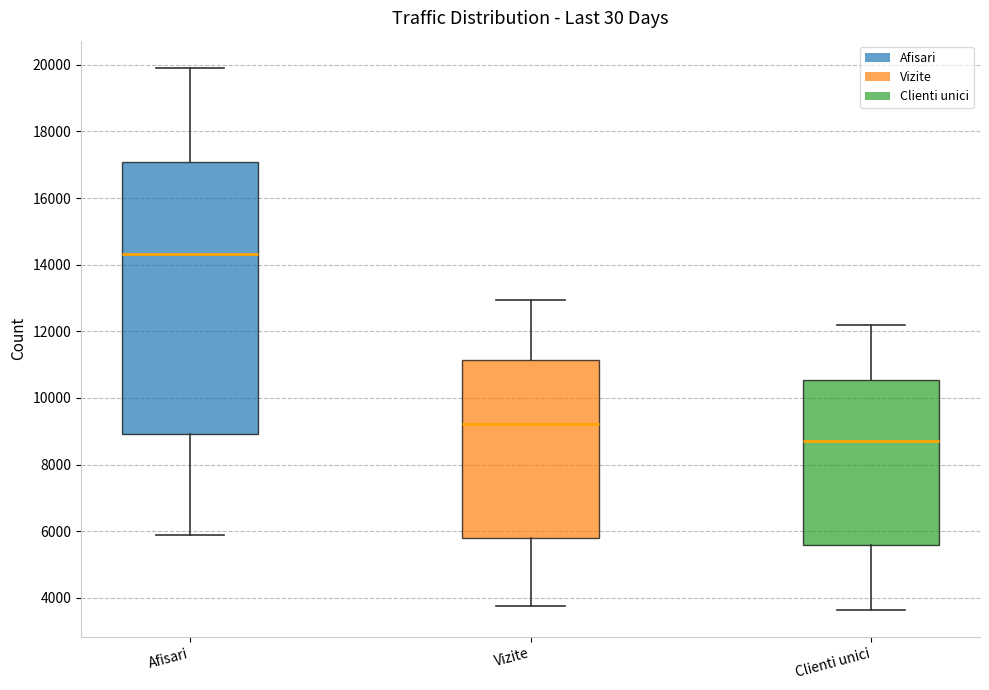

Where is the upper edge of the box for Vizite on the y-axis? The values are not printed on the chart, so give them approximately, as read against the axis.

11200